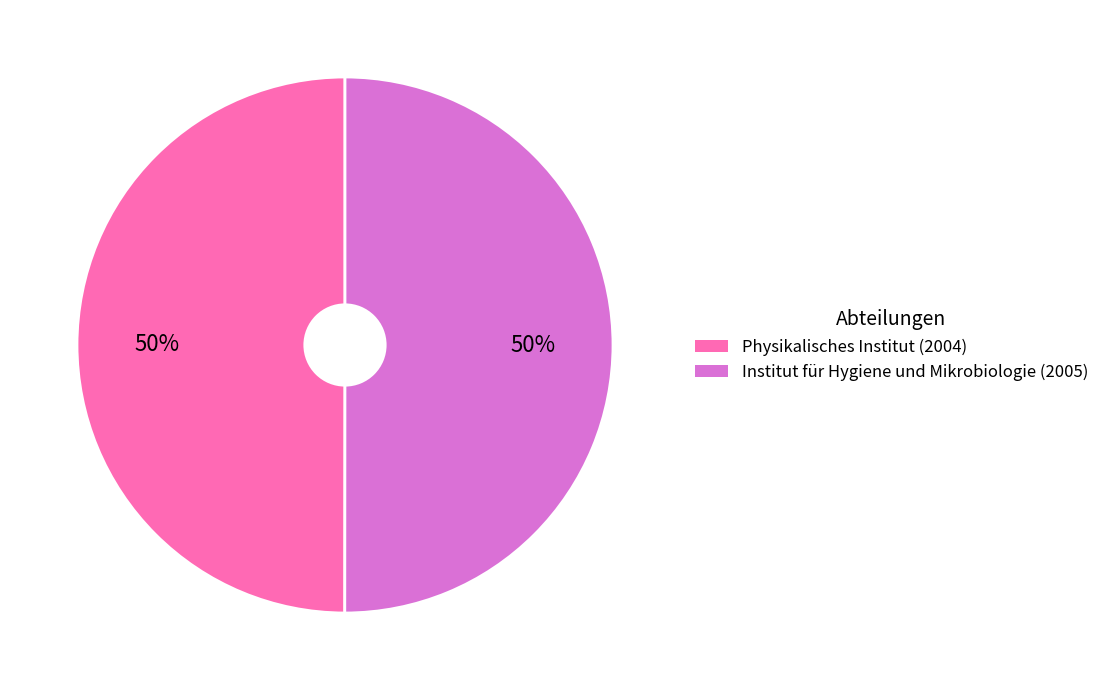

Approximately how many times larger is the value at Physikalisches Institut (2004) compared to Institut für Hygiene und Mikrobiologie (2005)?

1.0